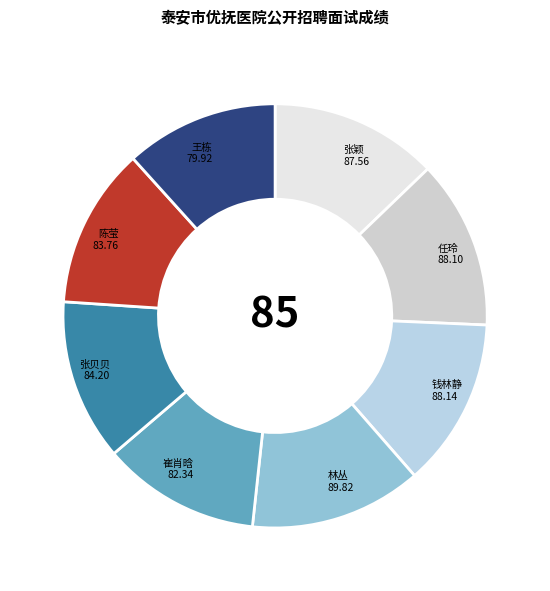

Does 张颖 represent more than half of the total?

No